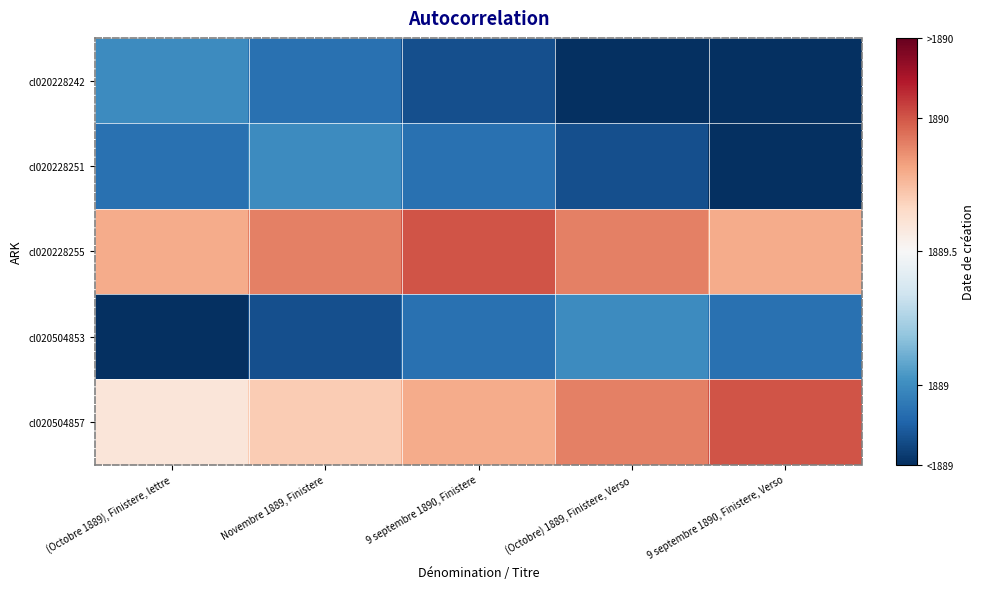

Which series has the widest spread of values?

cl020504857